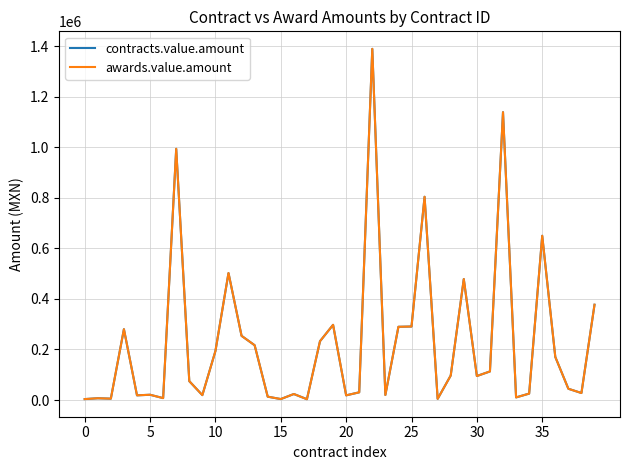

Is this an area chart (filled region under the line)?

No